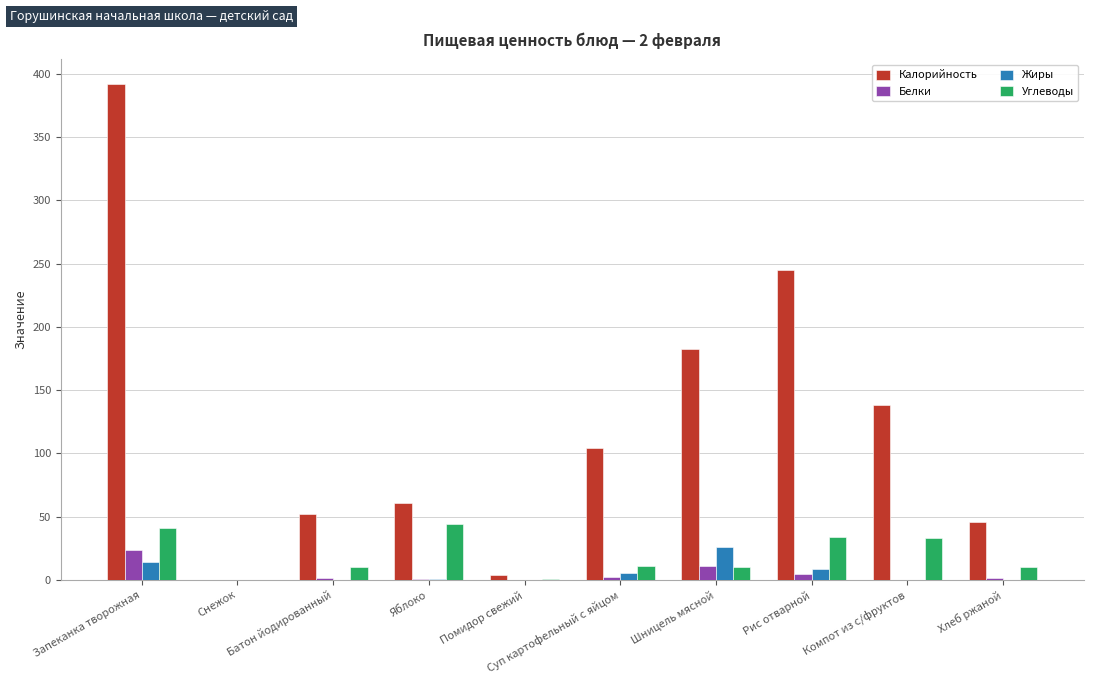

Does the chart contain stacked bars?

No